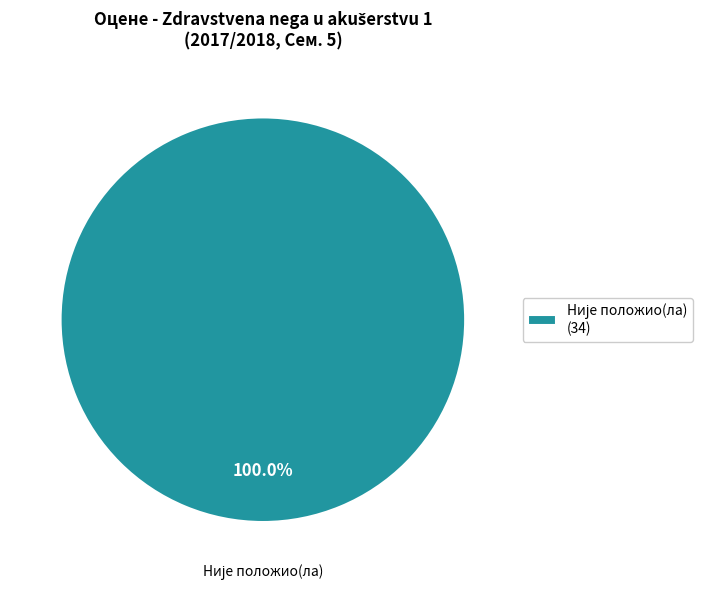

Is there a majority slice in this chart?

Yes